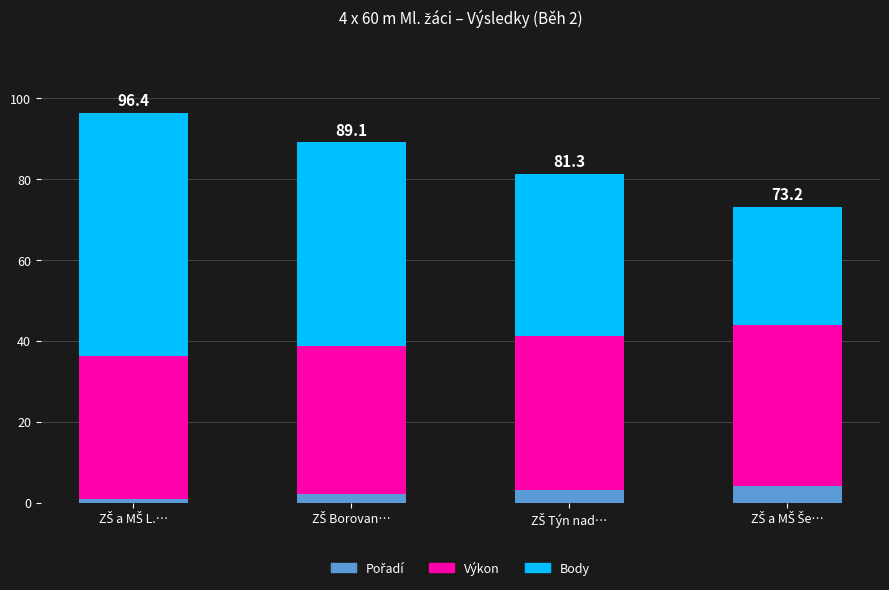

How many bars are there in total?

4